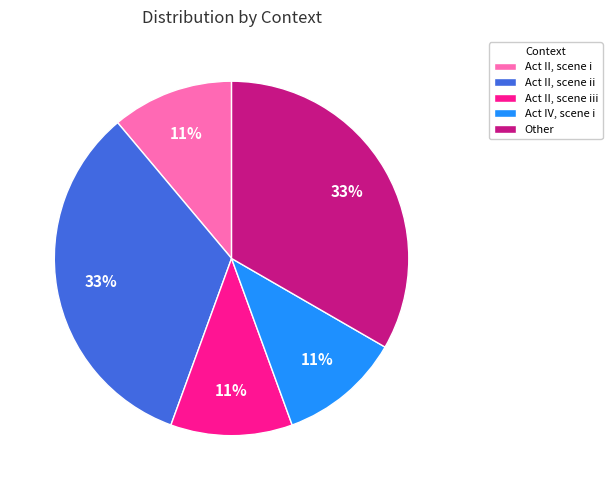

Is it true that Act IV, scene i is 2% of the pie?

False